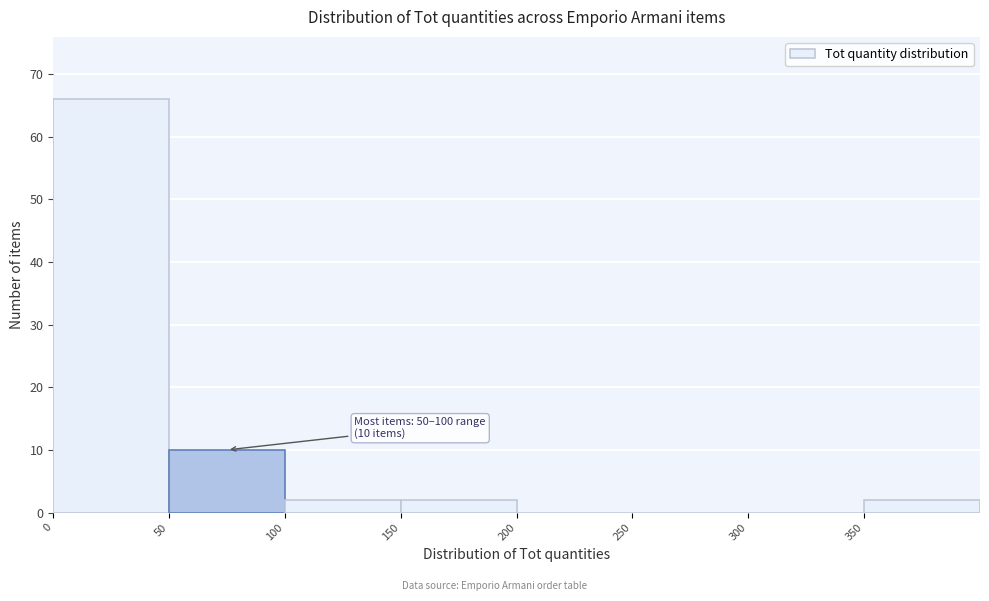

Over which range of the x-axis is the bar tallest?

0 to 50